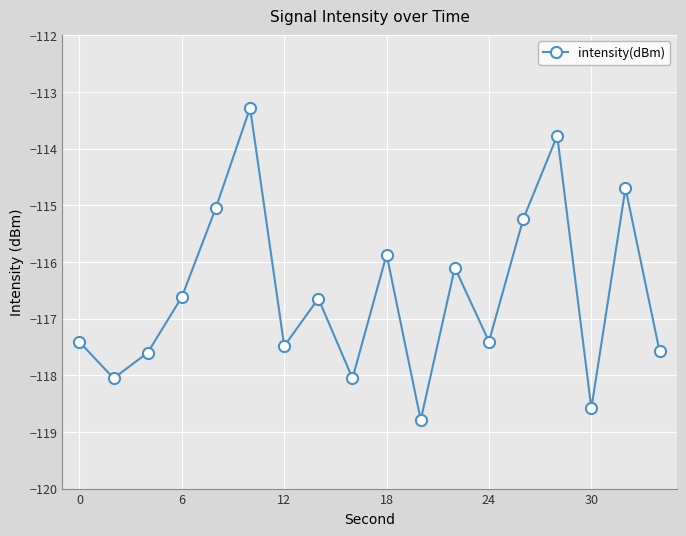

What is the greatest value displayed?

-113.3